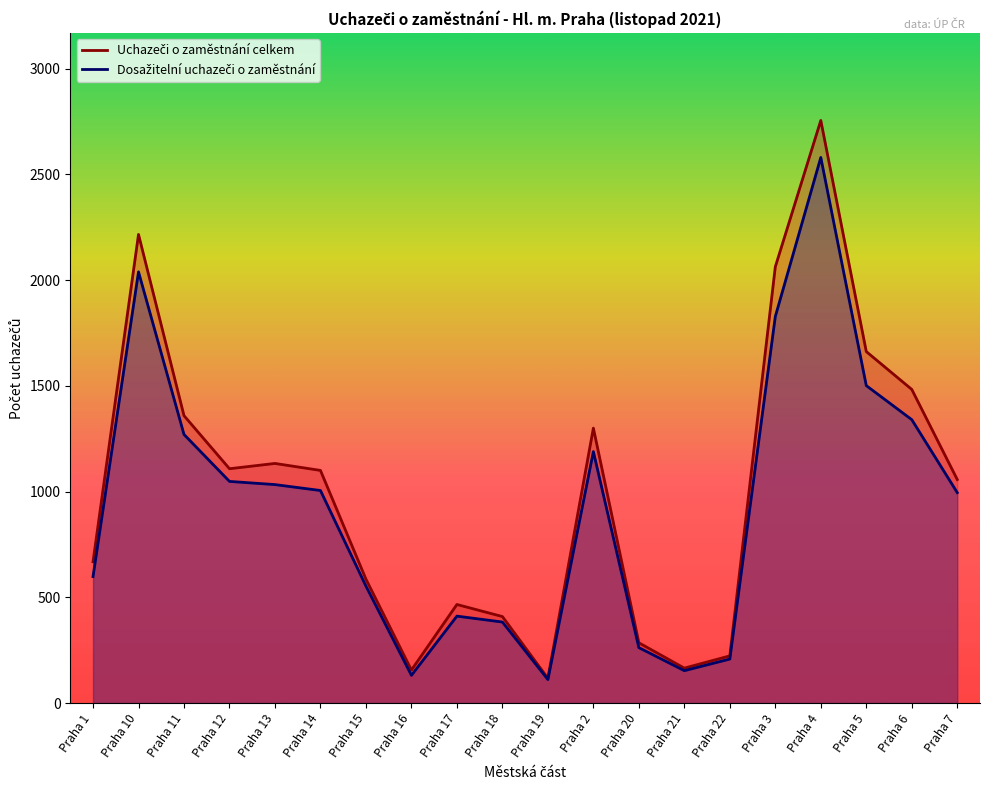

At which label does Uchazeči o zaměstnání celkem first exceed 1100?

Praha 10